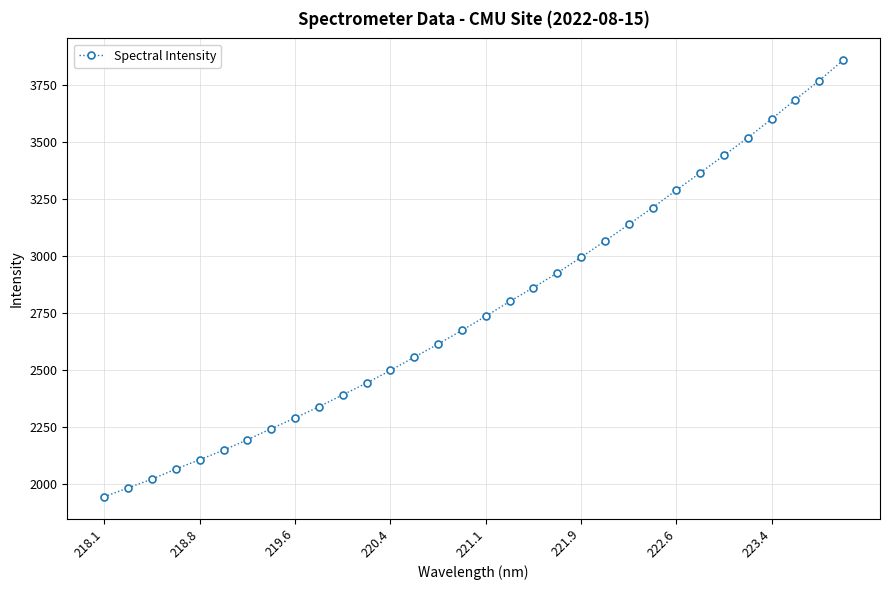

How many series are shown in this chart?

1